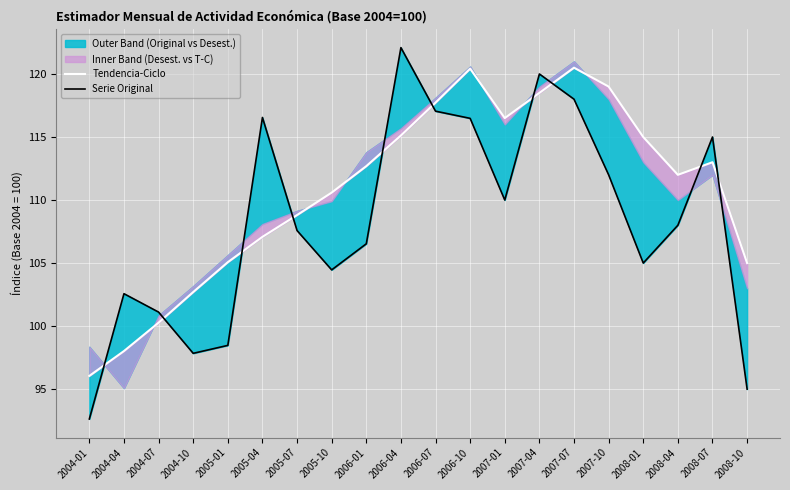

What is the difference between the Tendencia-Ciclo values at 2007-10 and 2008-07?

6.0